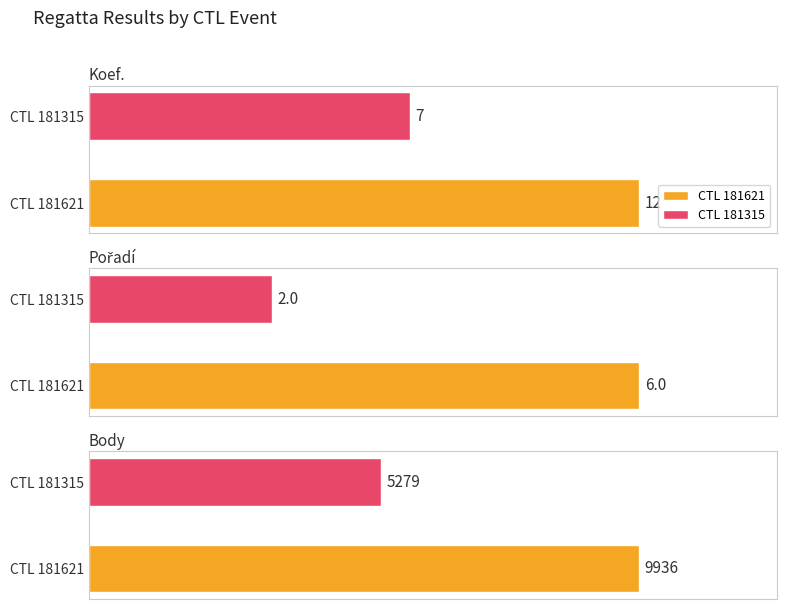

List the series in order of their peak value, lowest first.

Pořadí, Koef., Body